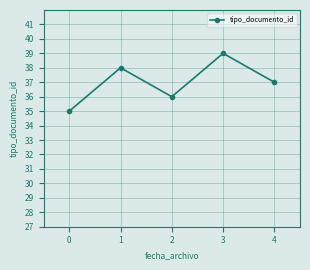

What is the difference between the values at 2 and 0?

1